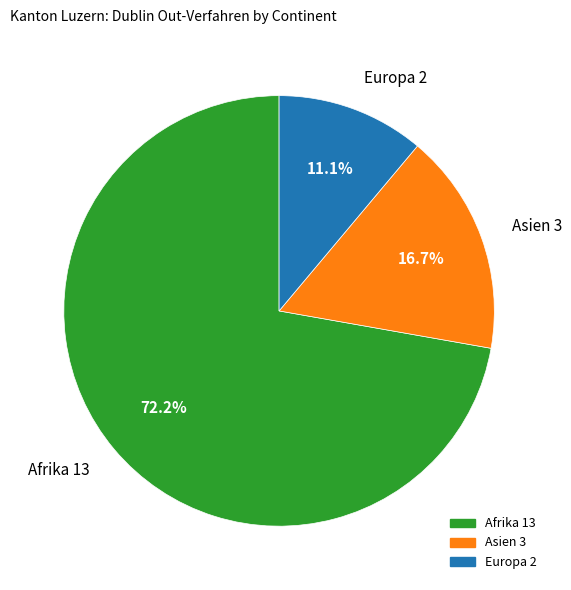

Is there any slice that represents more than half of the pie?

Yes